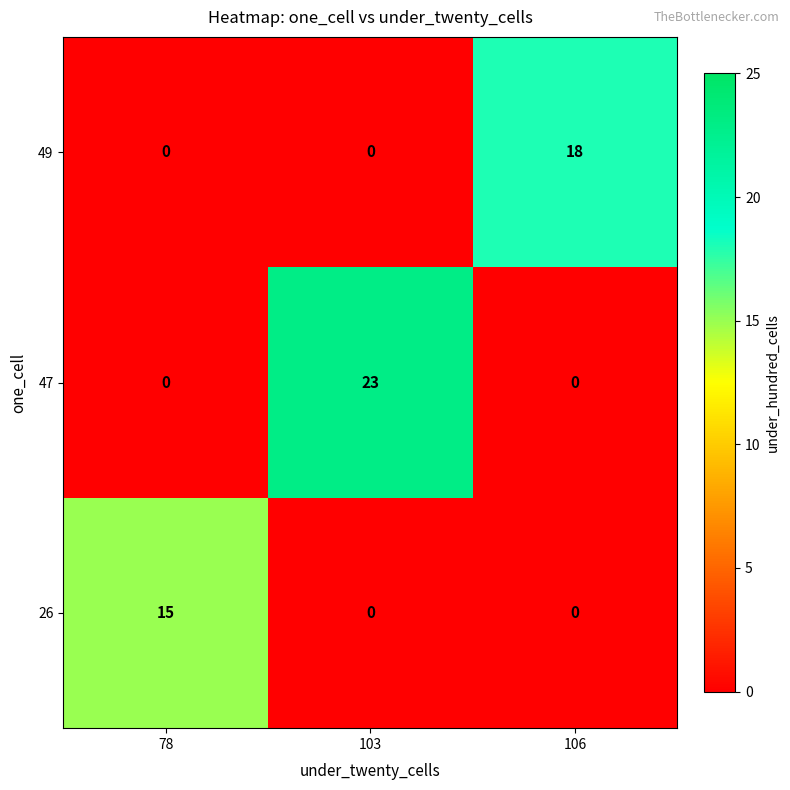

List the series in order of their peak value, lowest first.

26, 49, 47